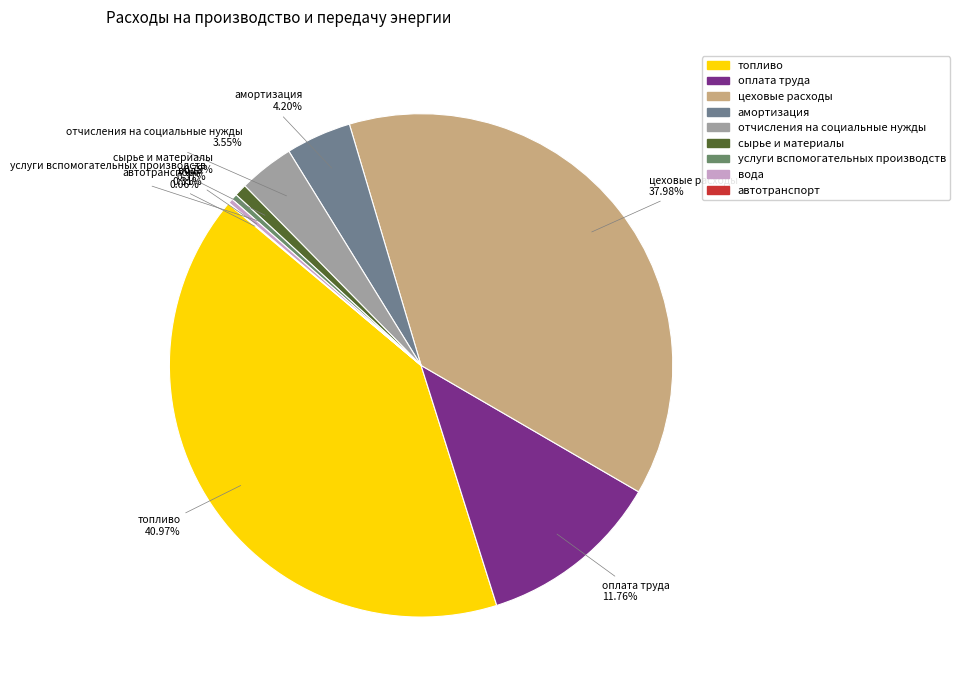

Does отчисления на социальные нужды represent more than half of the total?

No